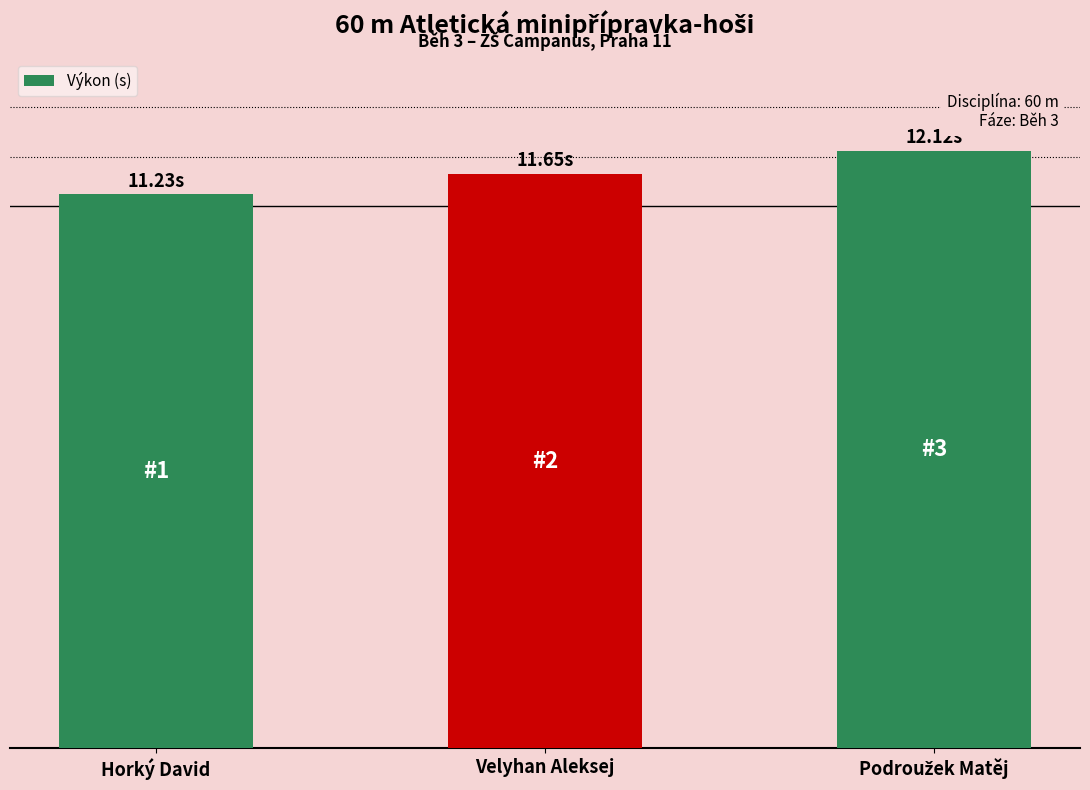

What is the label of the 3rd bar from the left?

Podroužek Matěj